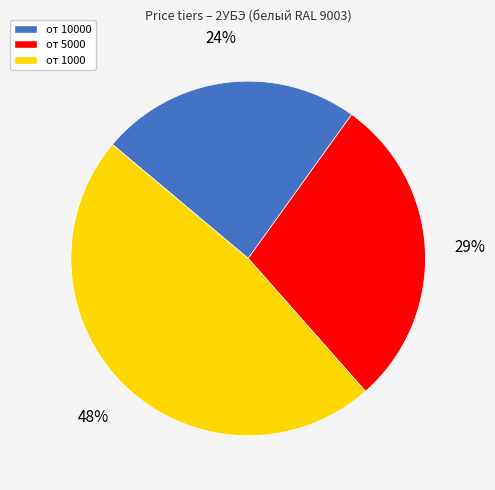

To the nearest percent, what portion does от 10000 represent?

24%